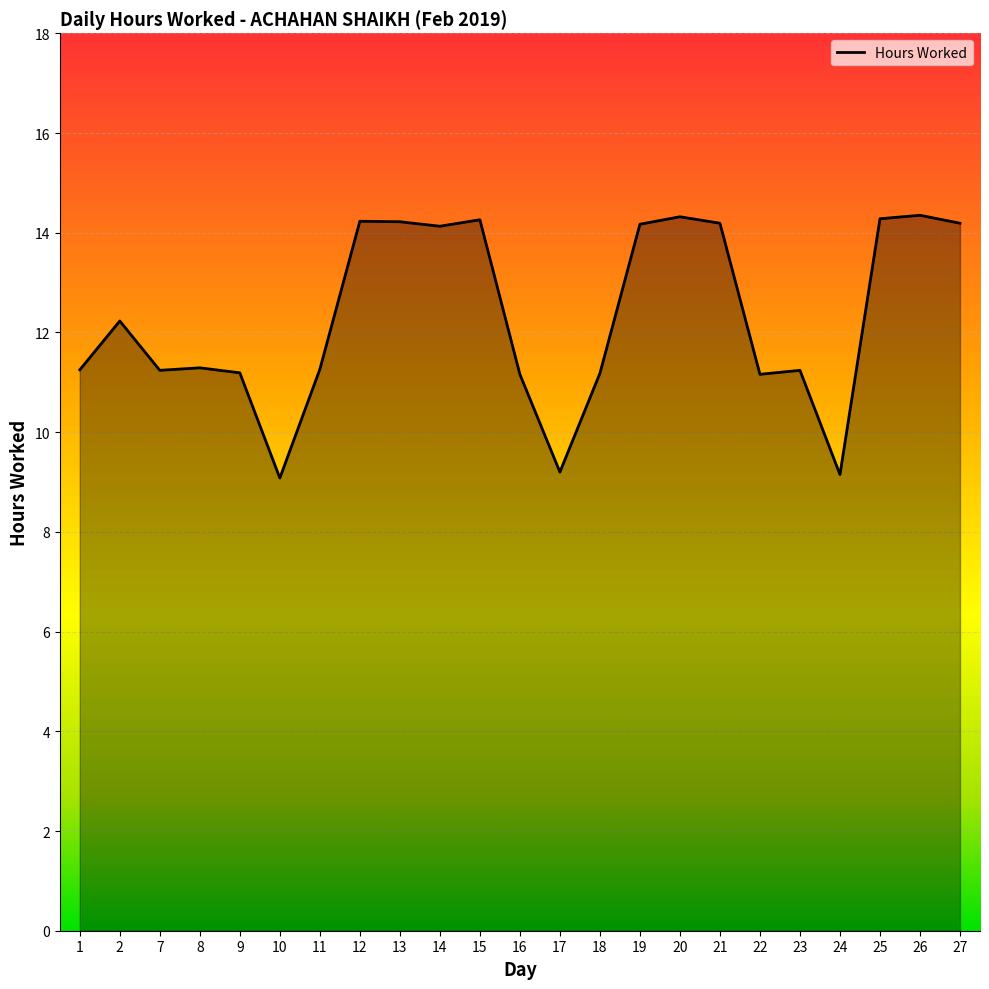

Where is the first local maximum?

2